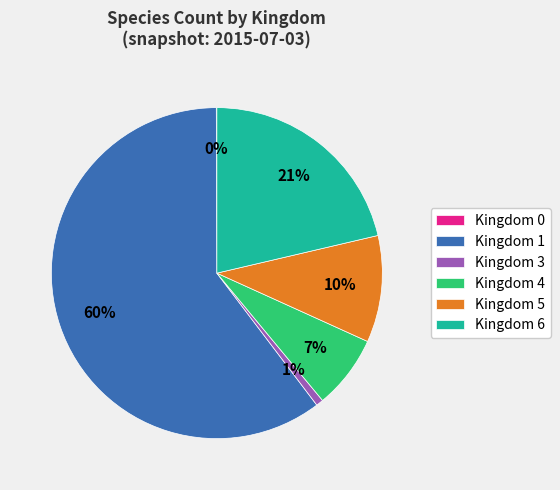

To the nearest percent, what is the combined percentage of Kingdom 3 and Kingdom 5?

11%